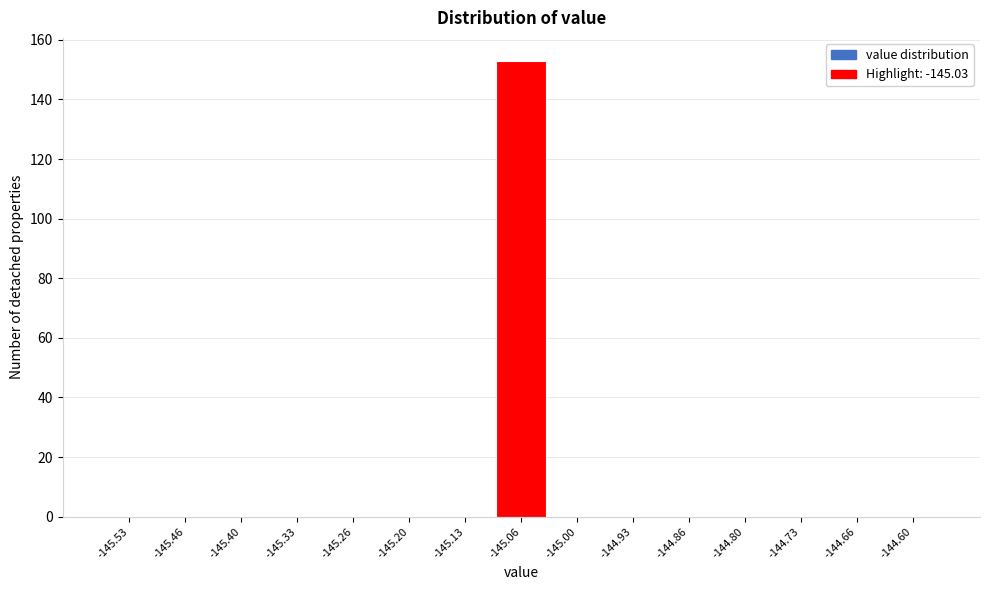

Reading right to left, transcribe all the data shown in this chart.

-144.60=0	-144.66=0	-144.73=0	-144.80=0	-144.86=0	-144.93=0	-145.00=0	-145.06=153	-145.13=0	-145.20=0	-145.26=0	-145.33=0	-145.40=0	-145.46=0	-145.53=0